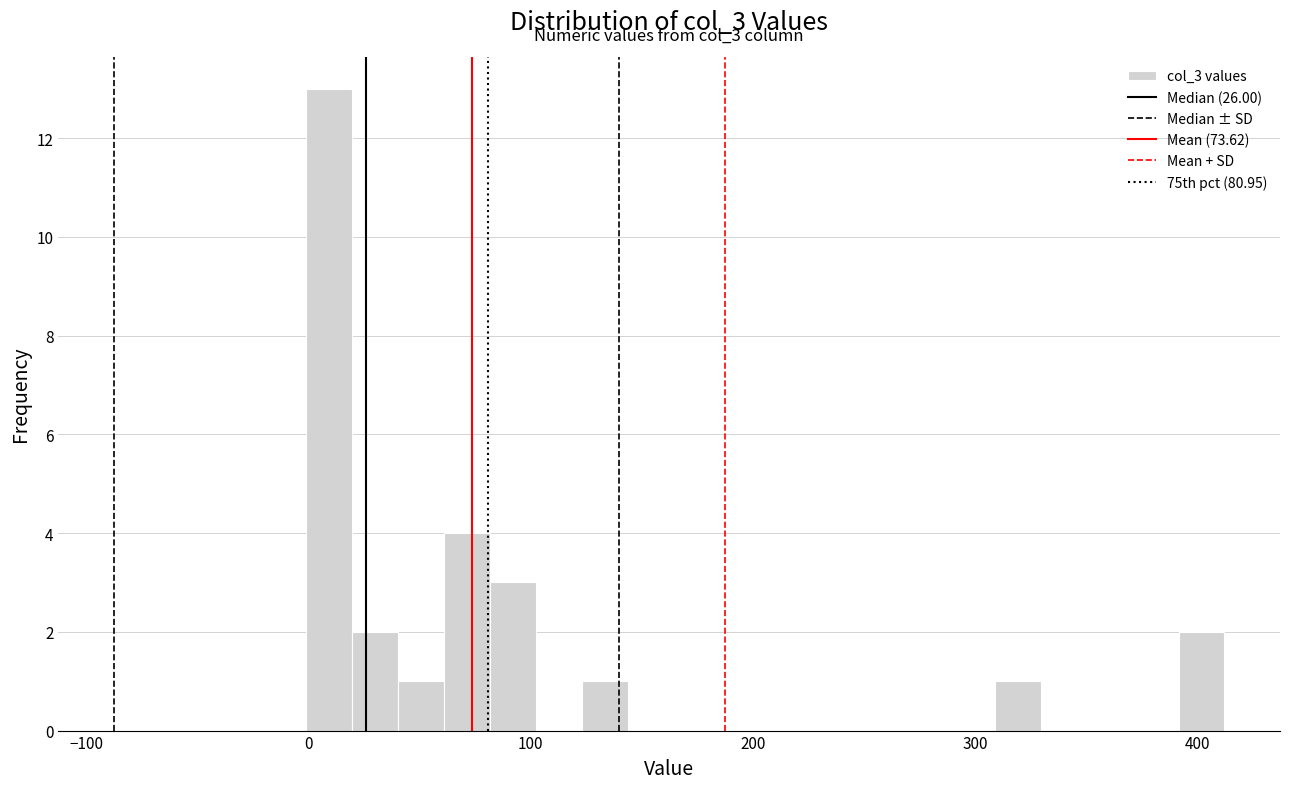

Around what value on the x-axis is the tallest bar? Give the approximate position of its centre, as read against the axis.

10